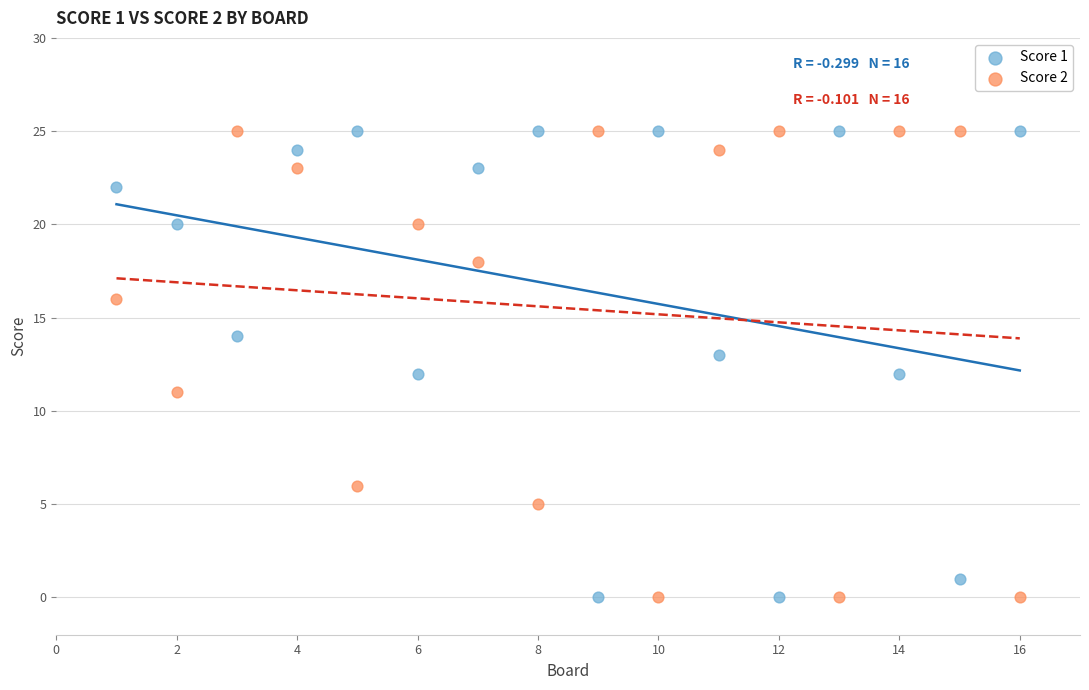

What is the X range (max minus min) for the scatter plot?

15